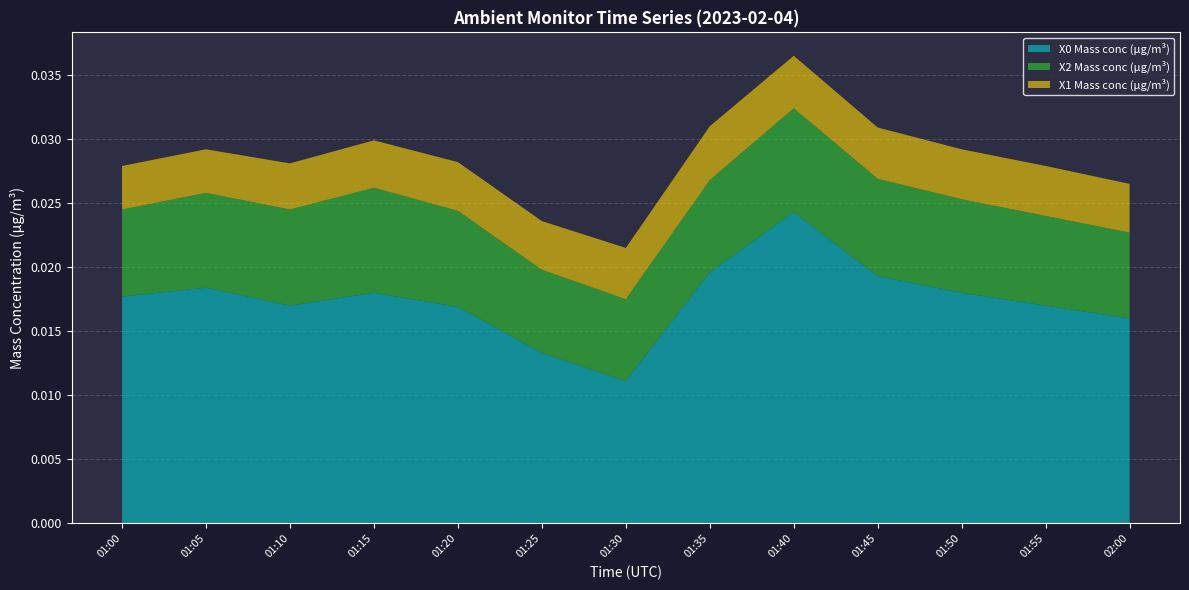

Where is X0 Mass conc (μg/m³) nearest to the value 0?

01:30